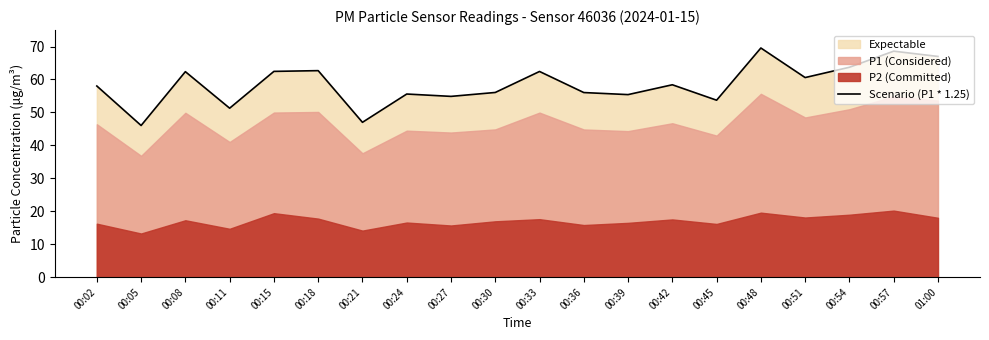

True or false: the data shows 62.5 at 00:15.

True